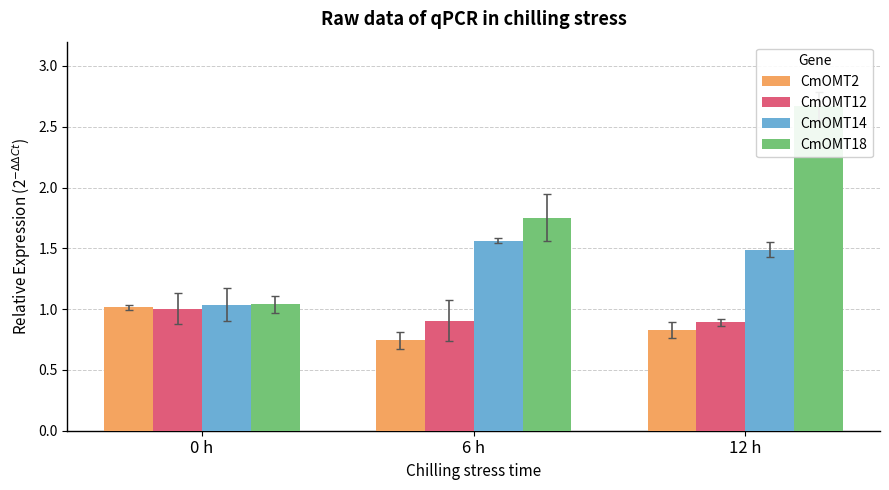

What is the label of the 3rd bar from the right?

0 h